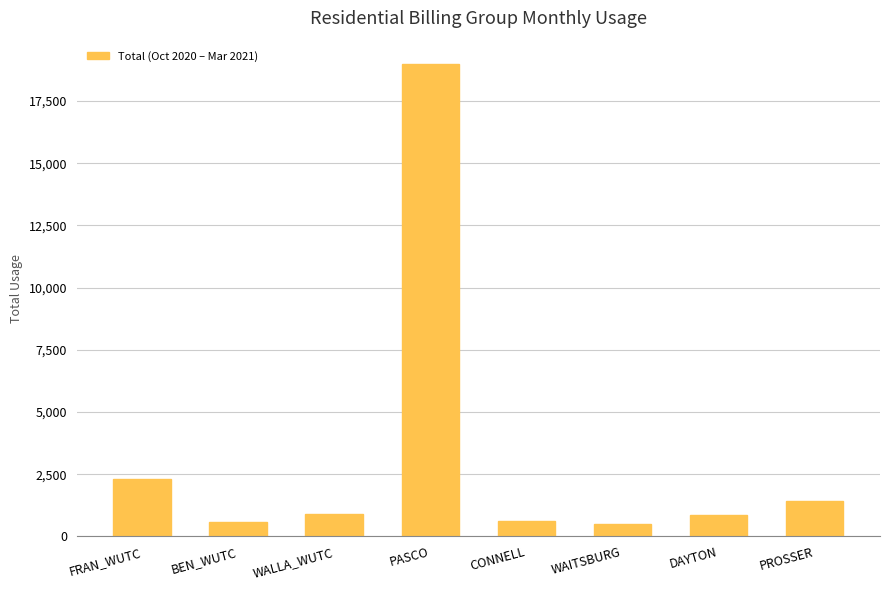

What is the average value?

3268.0